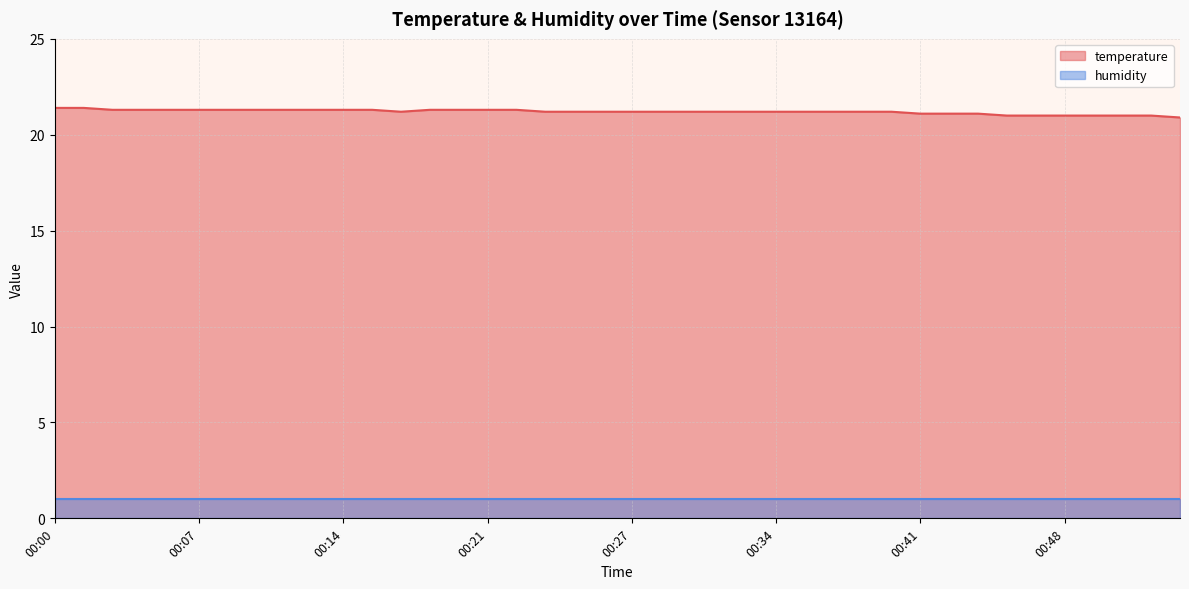

List the labels in order of value, smallest first.

00:54, 00:45, 00:47, 00:48, 00:49, 00:51, 00:52, 00:41, 00:42, 00:44, 00:16, 00:23, 00:25, 00:26, 00:27, 00:29, 00:30, 00:31, 00:33, 00:34, 00:35, 00:37, 00:38, 00:39, 00:03, 00:04, 00:05, 00:07, 00:08, 00:10, 00:11, 00:12, 00:14, 00:15, 00:18, 00:19, 00:21, 00:22, 00:00, 00:01